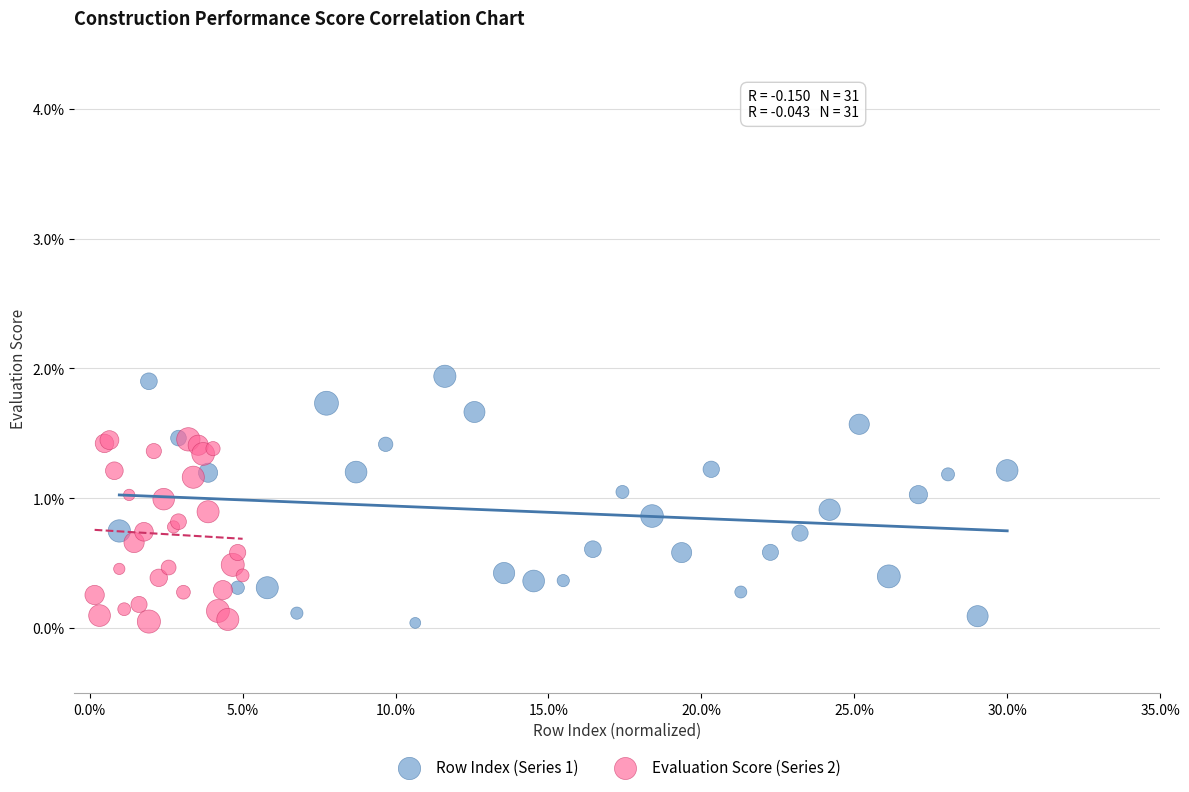

Which series has the widest spread of Y values?

Row Index (Series 1)